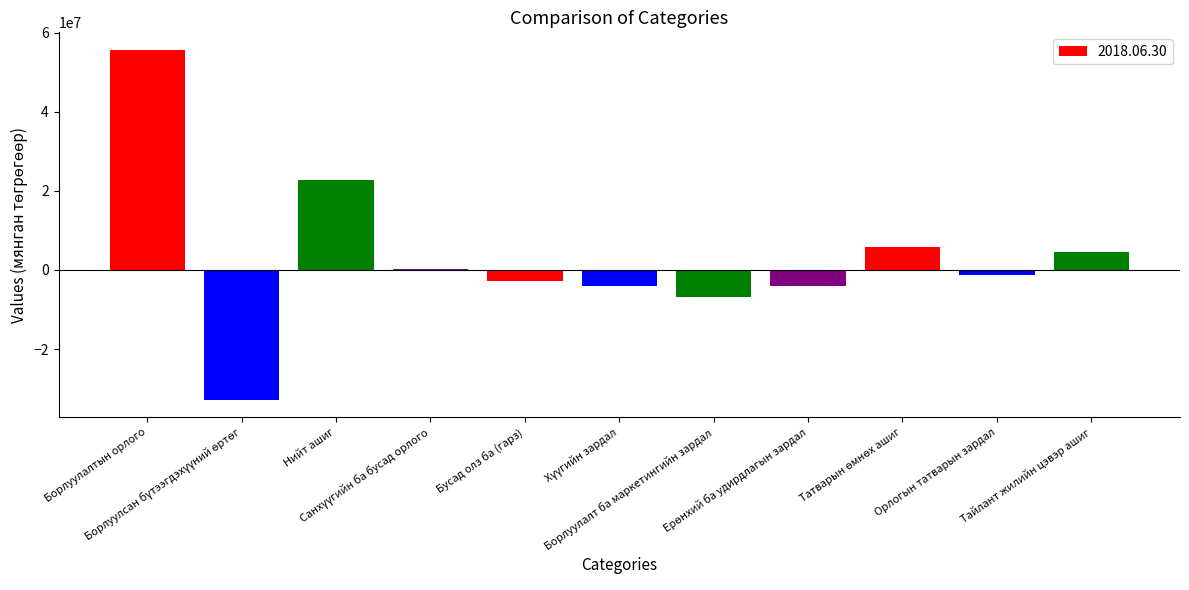

Are the bars grouped side by side (vs. stacked)?

No